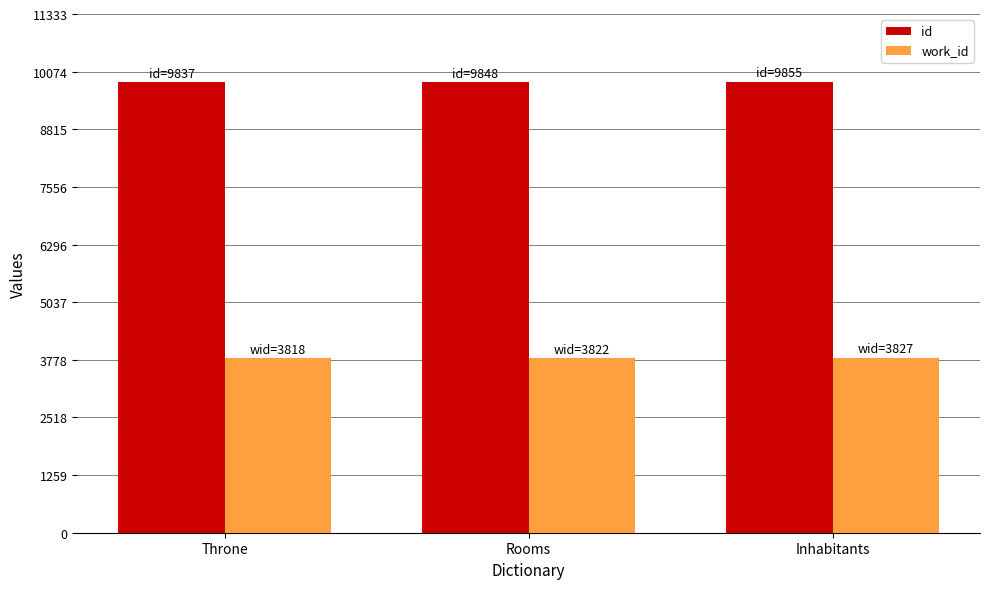

What is the minimum value shown in the chart?

3818